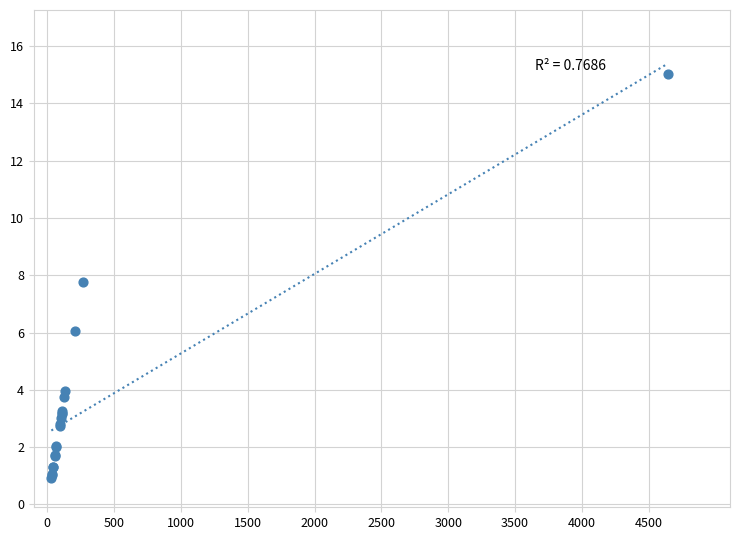

What Y value in the scatter plot is closest to 7?

7.8